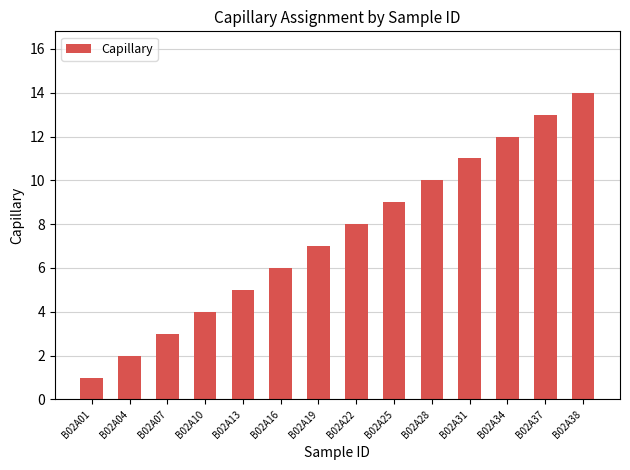

What is the smallest value displayed?

1